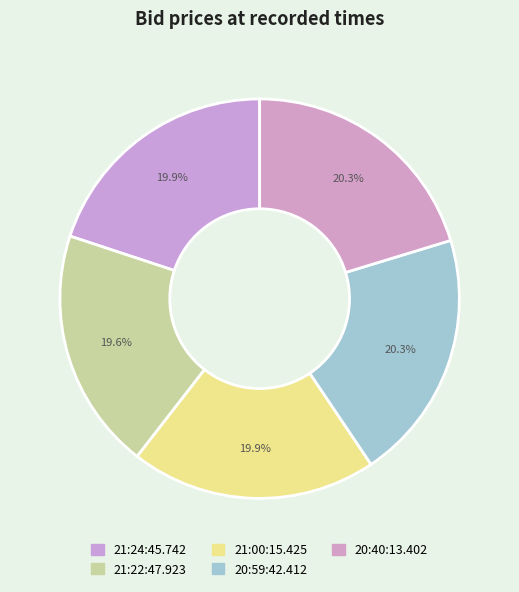

What percentage do 21:00:15.425 and 20:40:13.402 together represent?

40.2%